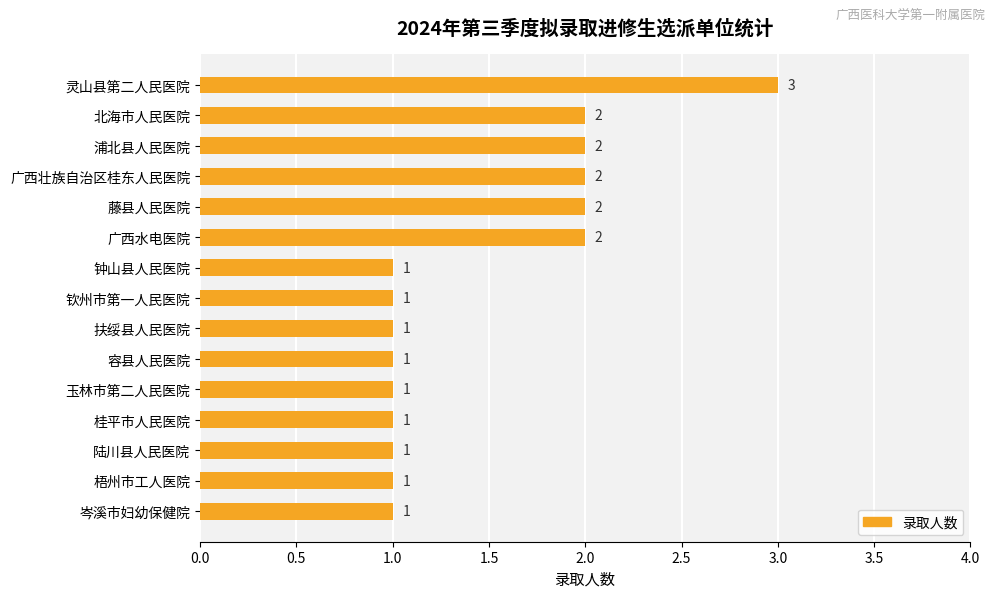

The value at 灵山县第二人民医院 is 3. True or false?

True